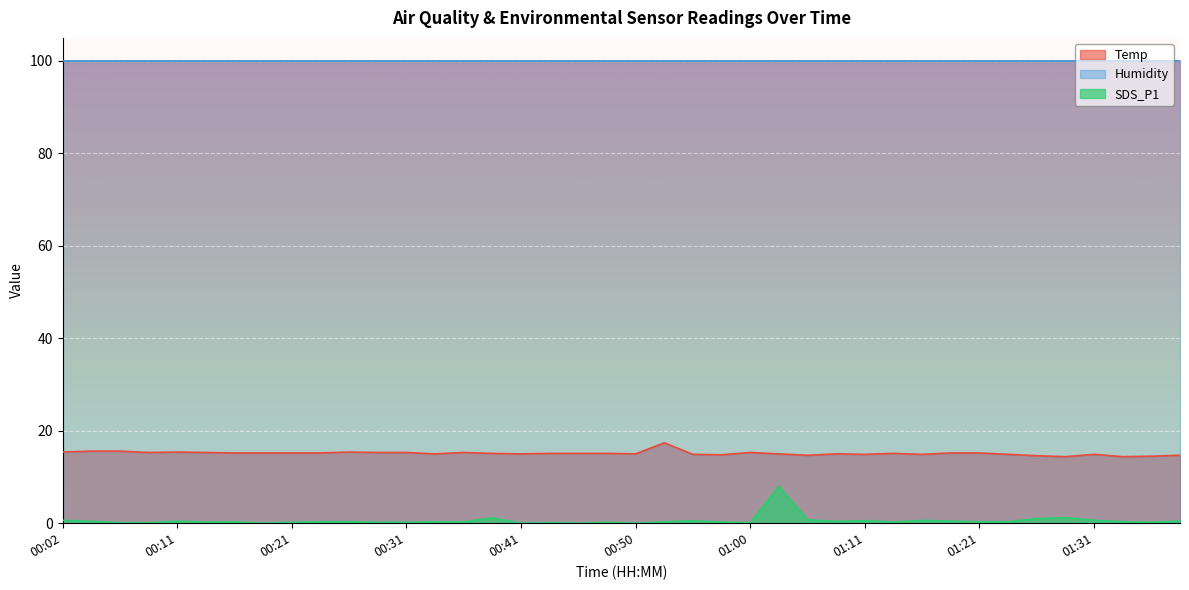

Rank the series by their maximum value, from lowest to highest.

SDS_P1, Temp, Humidity